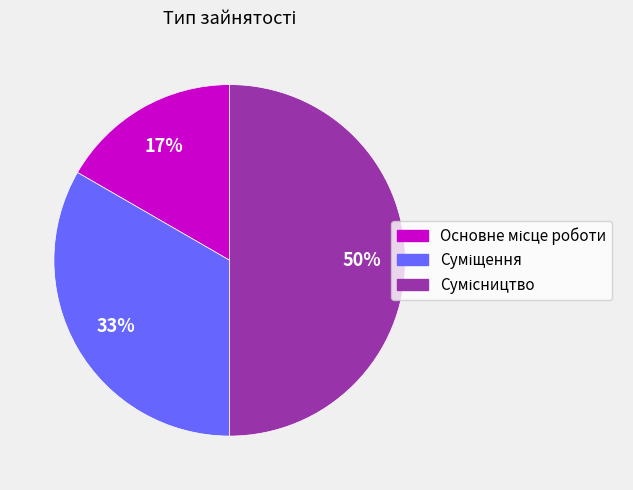

To the nearest percent, what is the average slice percentage?

33%